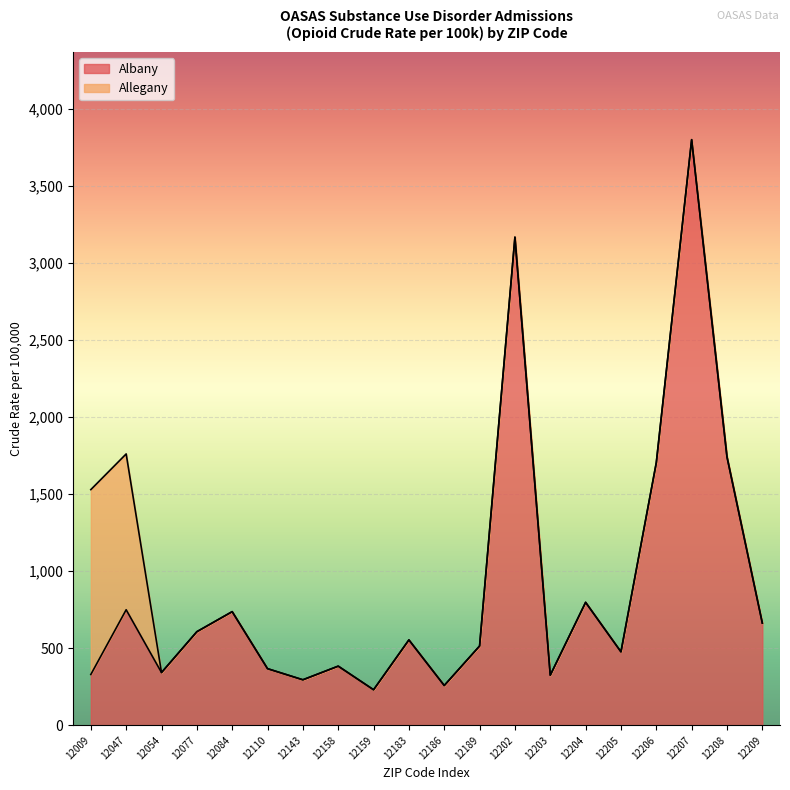

Reading left to right, what are all the values shown in this chart?

12009=329.5	12047=749.5	12054=342.2	12077=607.2	12084=737.2	12110=367.3	12143=295.2	12158=383.7	12159=230.6	12183=554.0	12186=258.1	12189=514.4	12202=3166.5	12203=325.1	12204=797.6	12205=476.6	12206=1703.6	12207=3798.9	12208=1741.2	12209=663.2